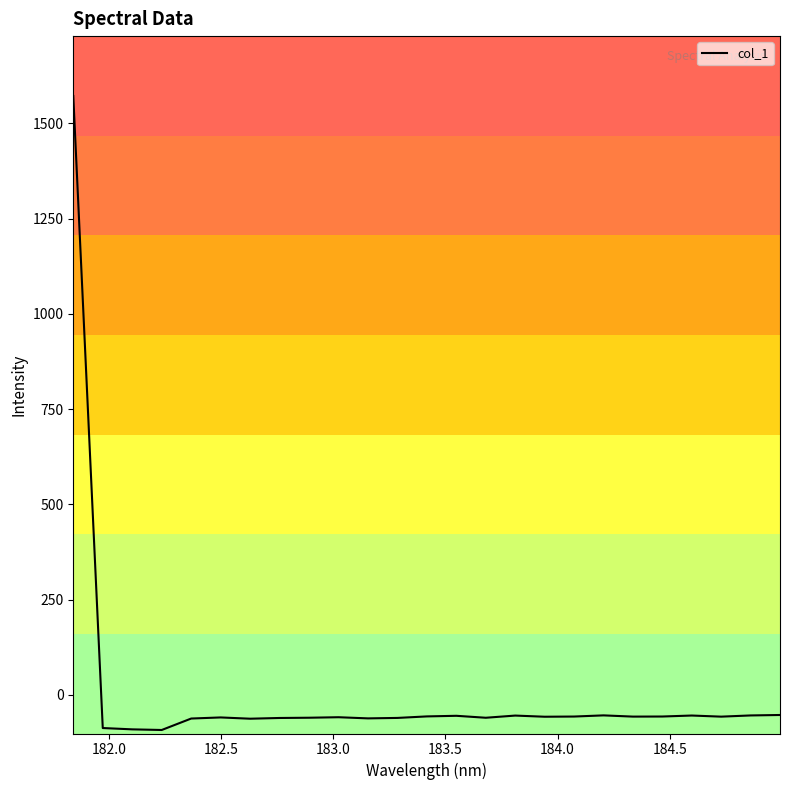

What is the sum of all values?

89.0